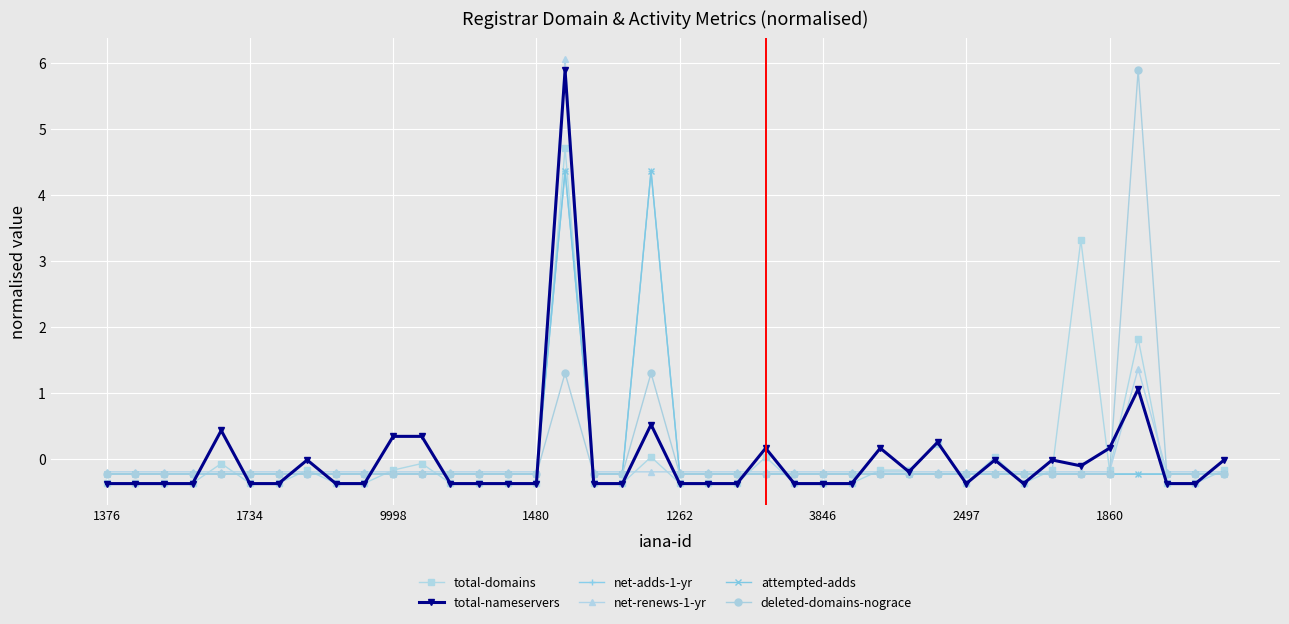

Is this an area chart (filled region under the line)?

No